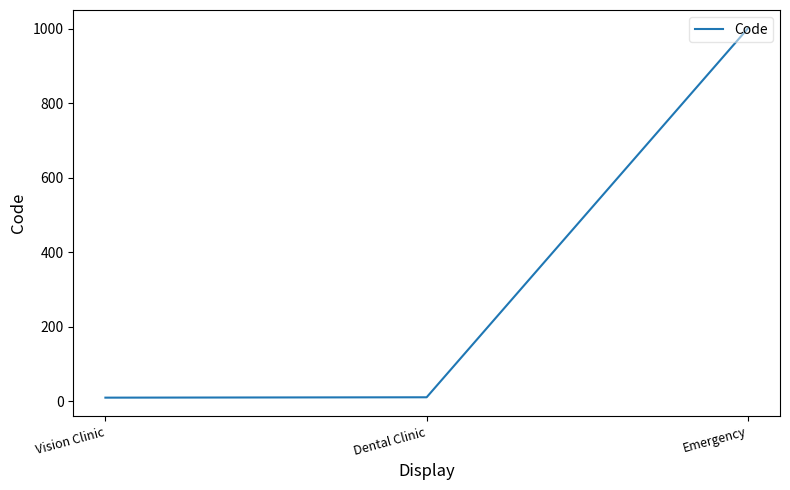

What is the maximum value shown in the chart?

1001